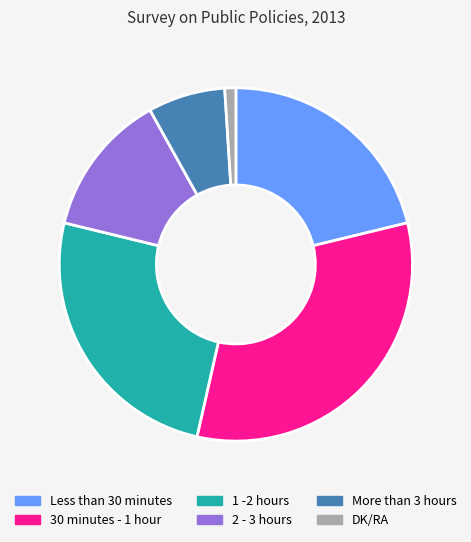

Approximately how many times larger is the value at 2 - 3 hours compared to More than 3 hours?

1.9